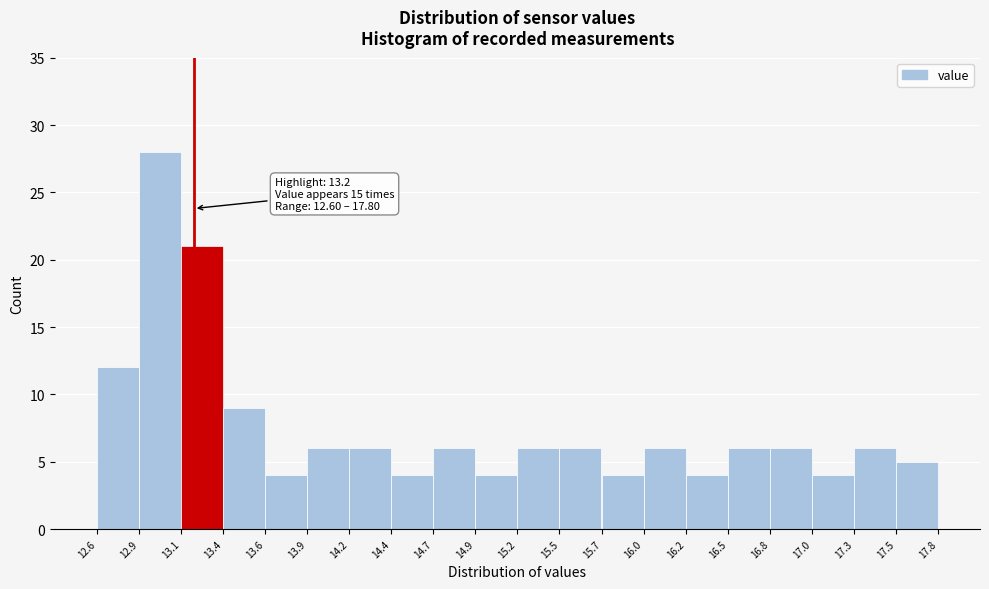

Over which range of the x-axis is the bar tallest?

12.9 to 13.1